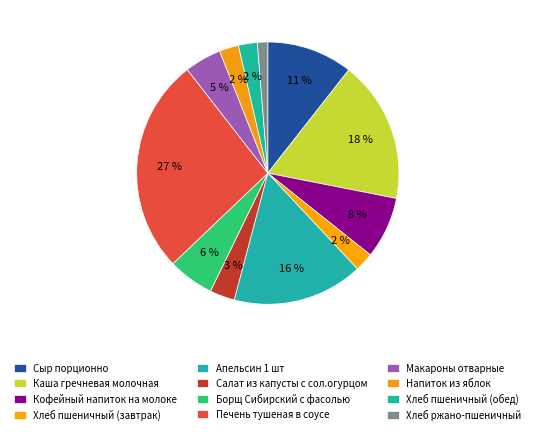

What is the change in value from Печень тушеная в соусе to Напиток из яблок?

-29.8